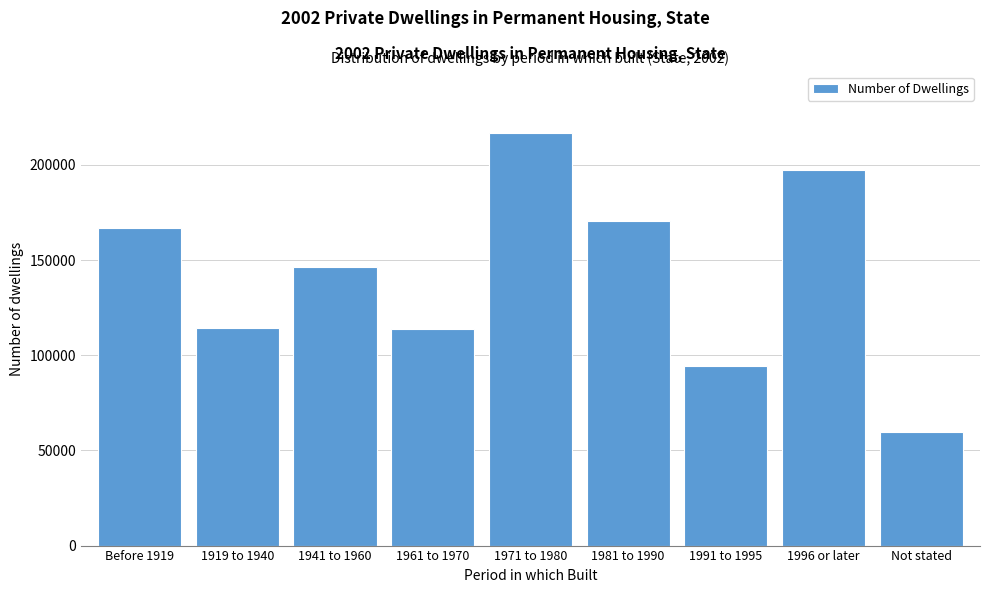

Between Before 1919 and 1991 to 1995, which is larger?

Before 1919